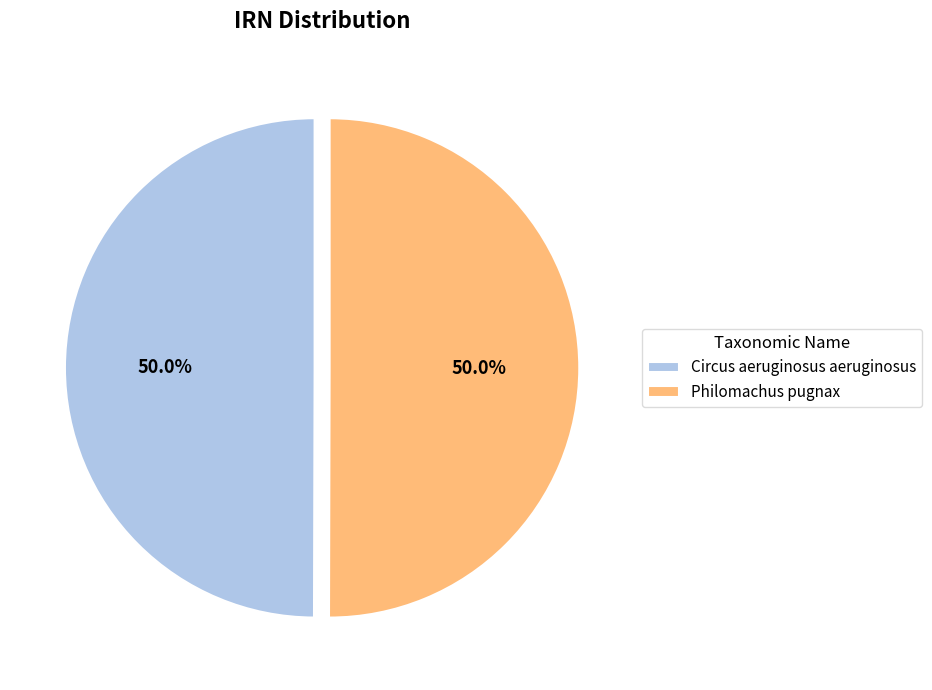

To the nearest percent, what percentage of the pie is Circus aeruginosus aeruginosus?

50%